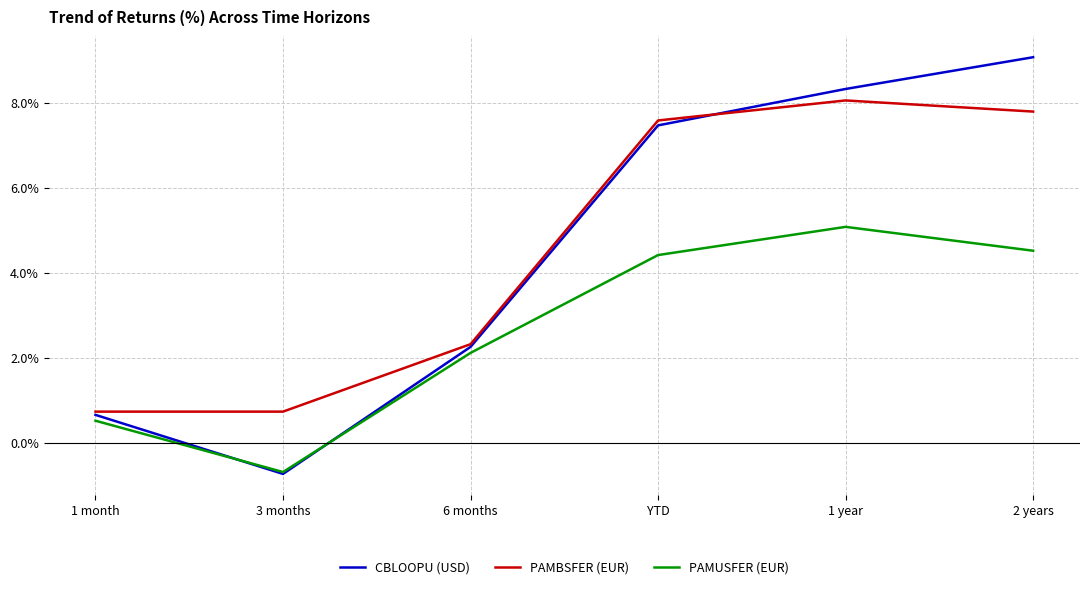

What position from the left is 1 year?

5